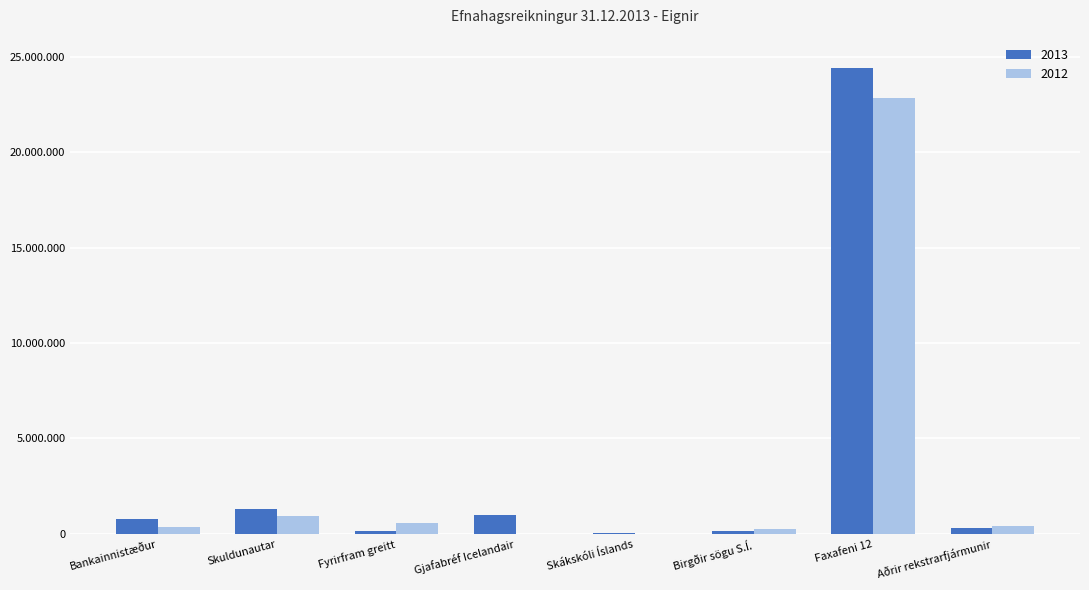

Which category has the highest value in the 2012 series?

Faxafeni 12